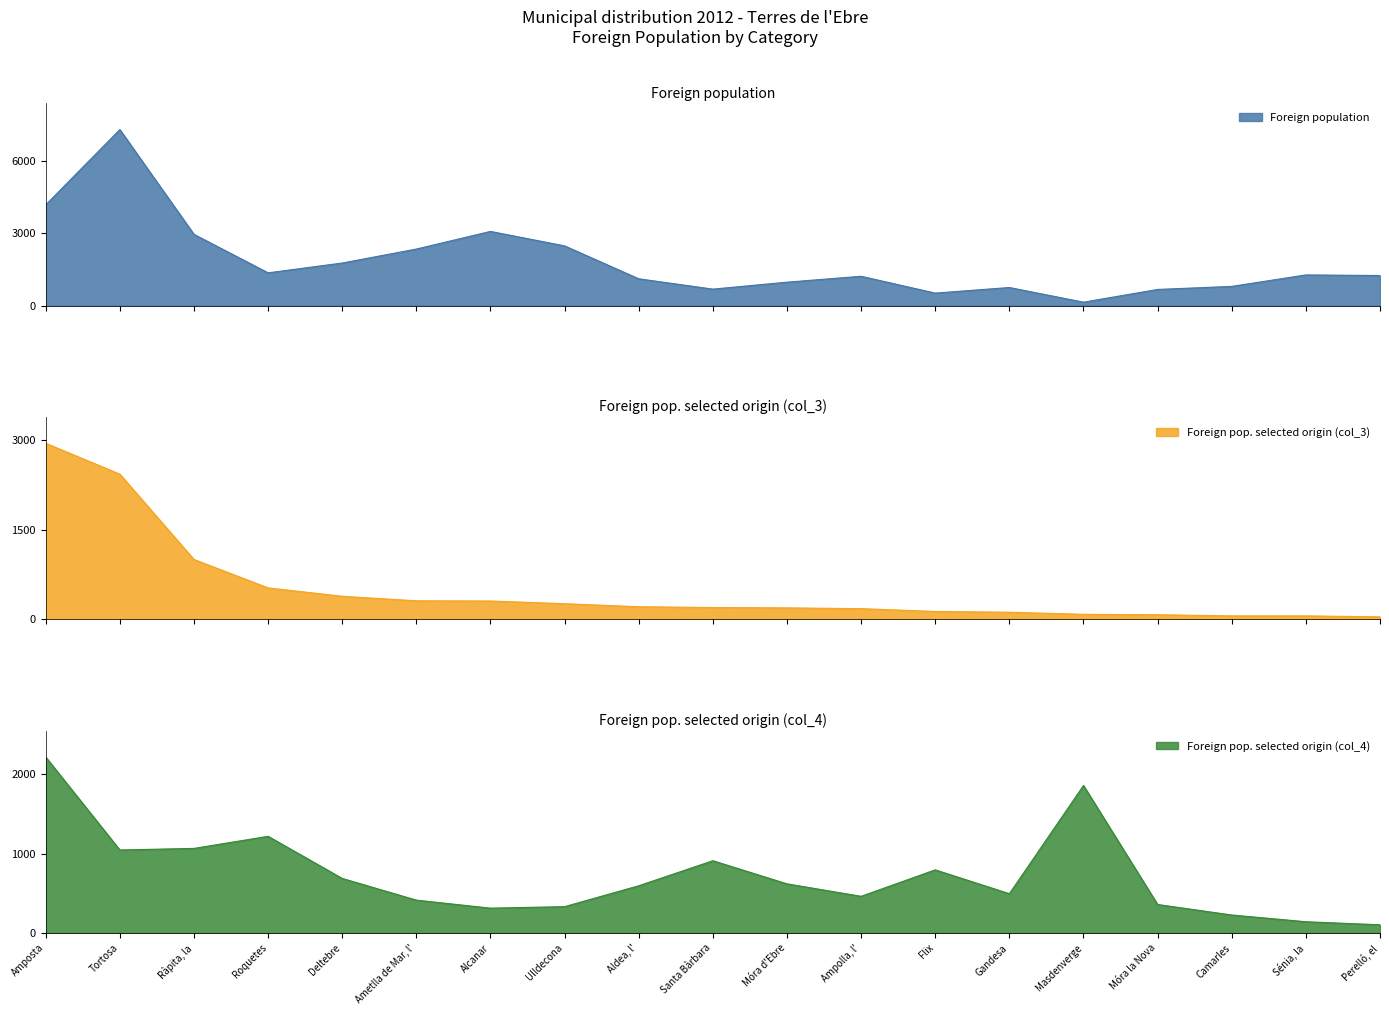

Which has a higher value, Masdenverge or Ampolla, l'?

Ampolla, l'